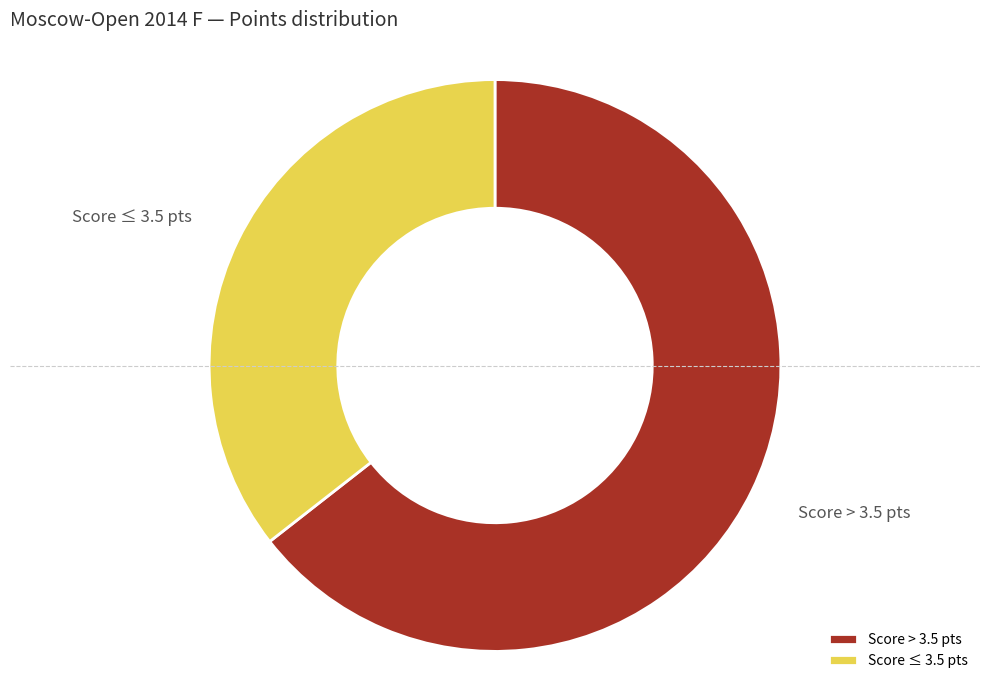

Which slice represents more than half of the pie?

Score > 3.5 pts